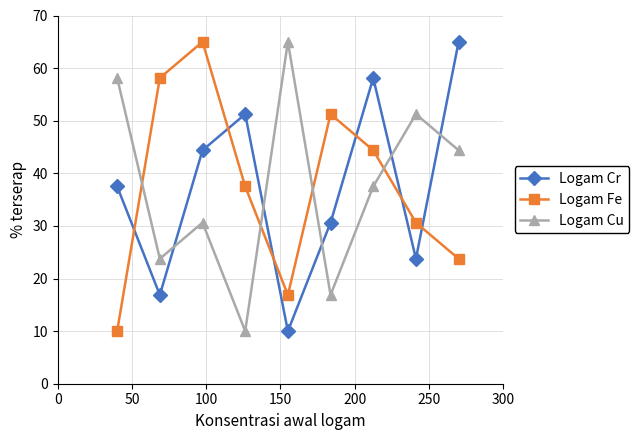

After their last crossing, which series has the higher values: Logam Fe or Logam Cr?

Logam Cr